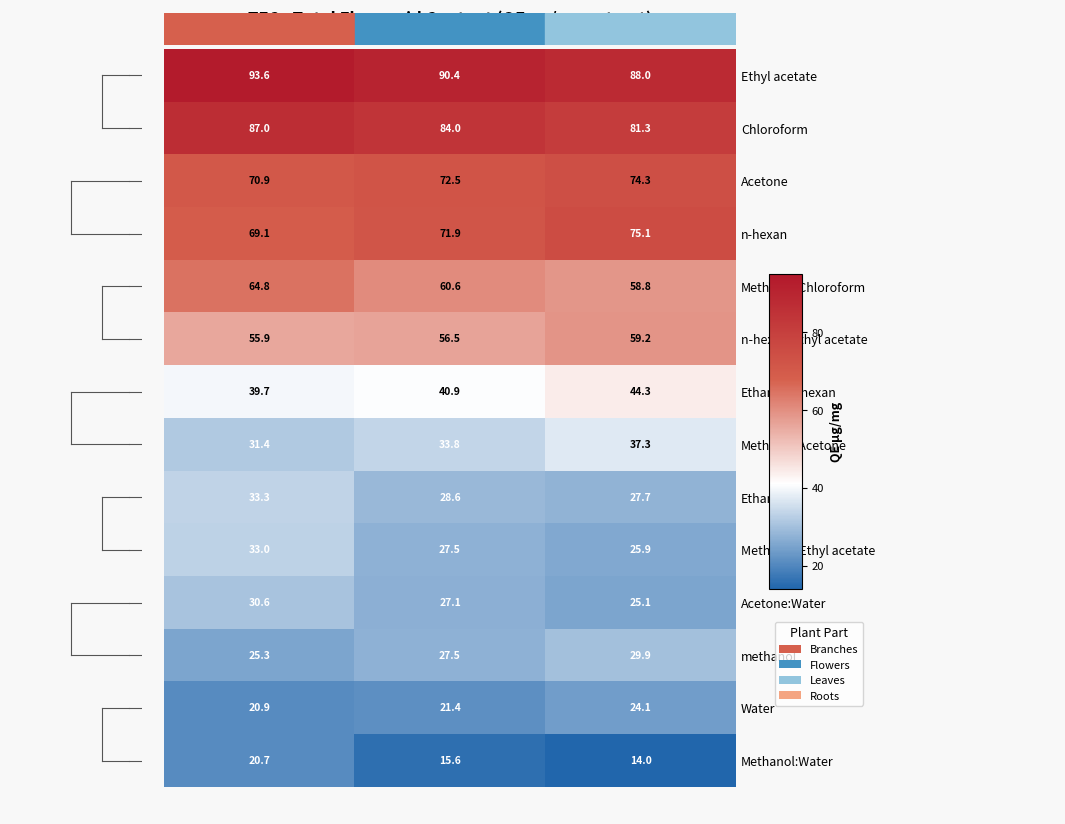

Rank the categories by methanol value from lowest to highest.

Replica 1, Replica 2, Replica 3